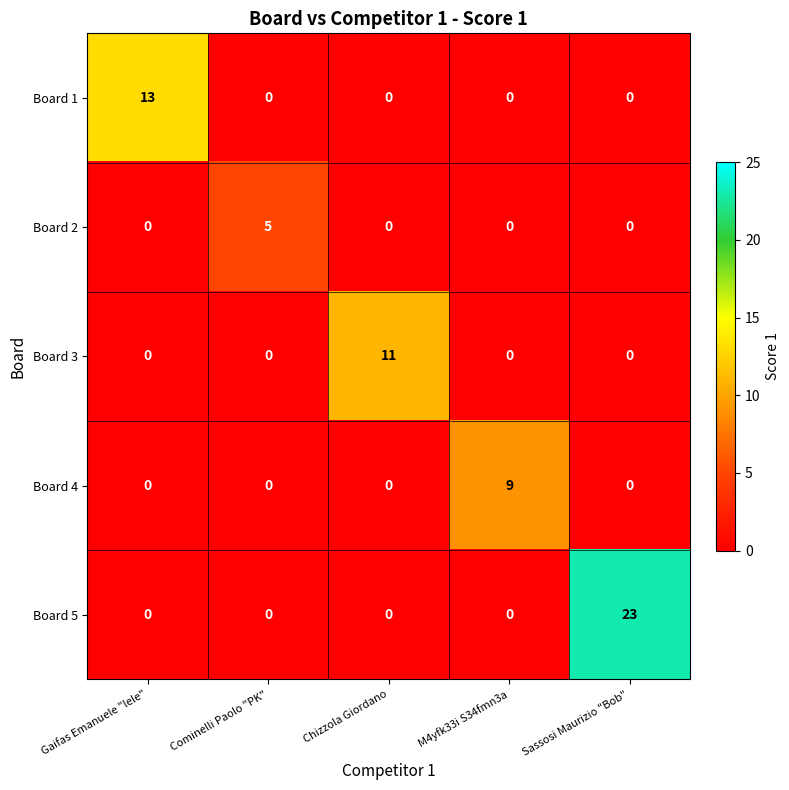

Count the number of categories in the chart.

5